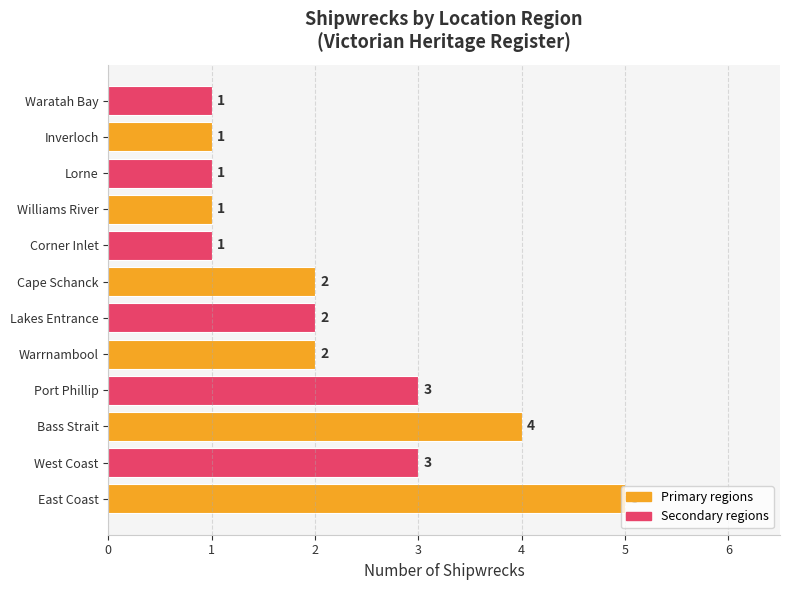

True or false: the data shows 3 at West Coast.

True